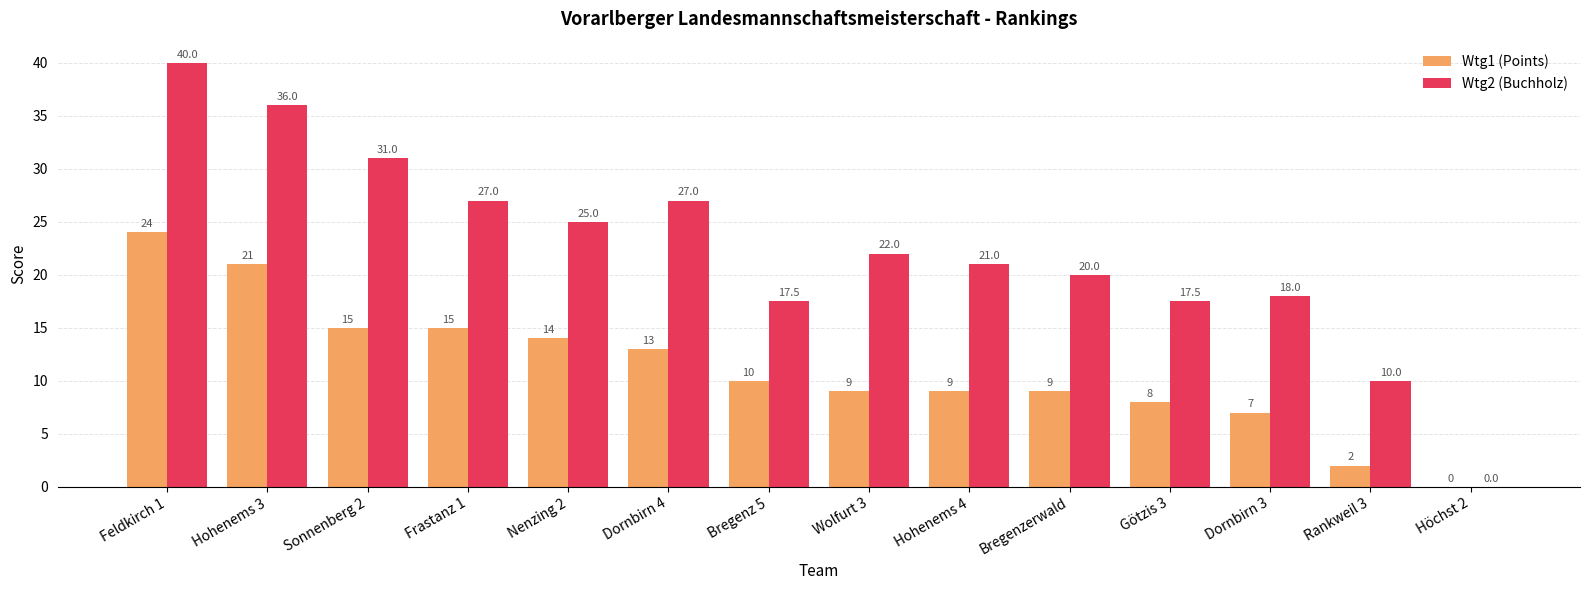

The value of Wtg1 (Points) at Götzis 3 is 11.2. True or false?

False